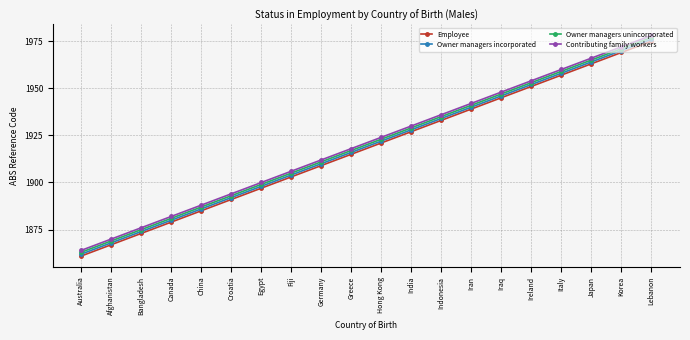

What is the spread (max minus min) of values at Egypt?

3